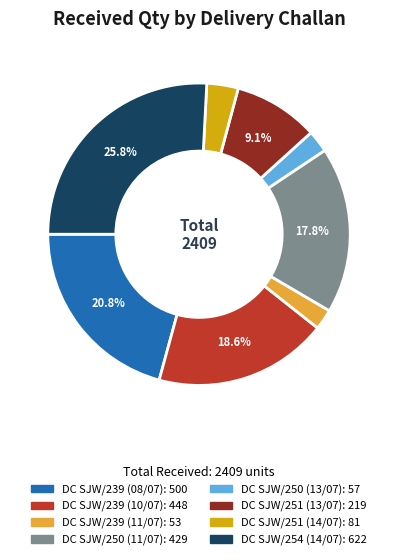

To the nearest percent, what is the average slice percentage?

12%